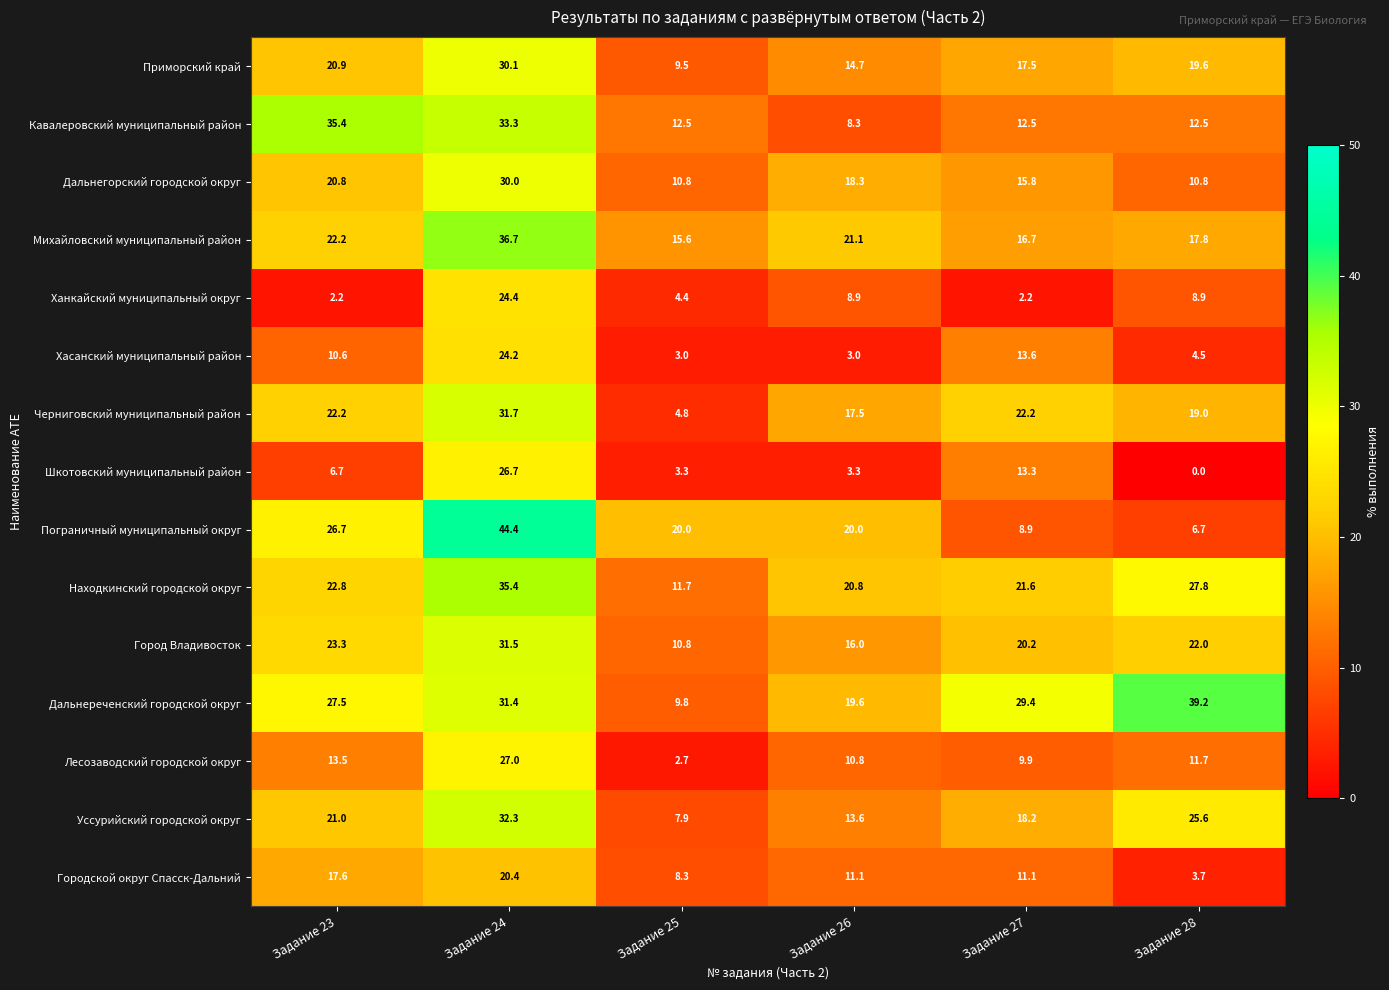

At which category does the chart reach its minimum across all series?

Задание 28